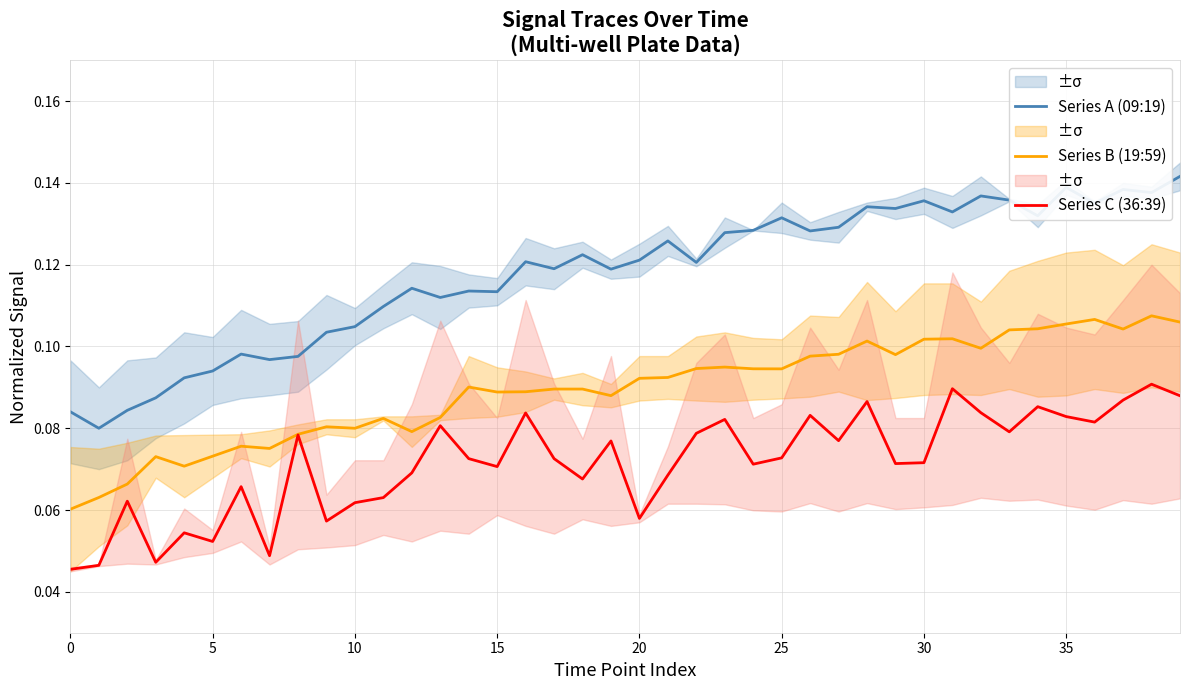

The value of Series C (36:39) at 38 is 0.1. True or false?

True